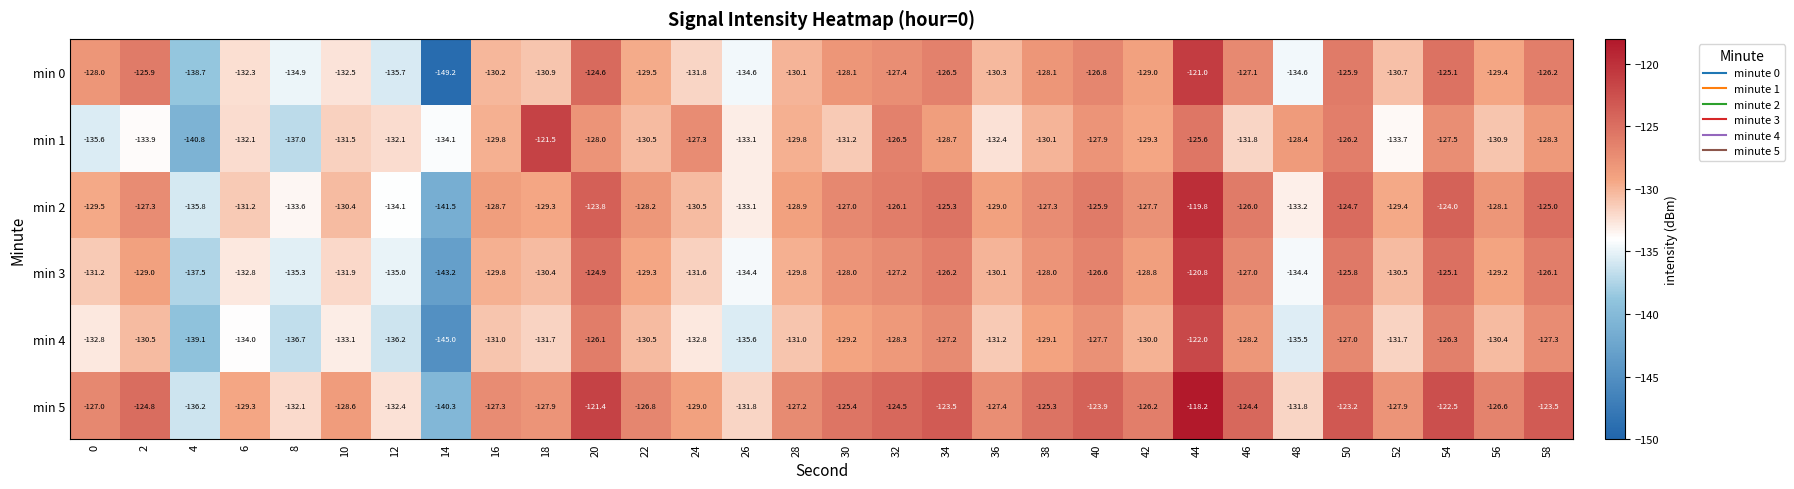

Rank the series by their maximum value, from highest to lowest.

min 5, min 2, min 3, min 0, min 1, min 4